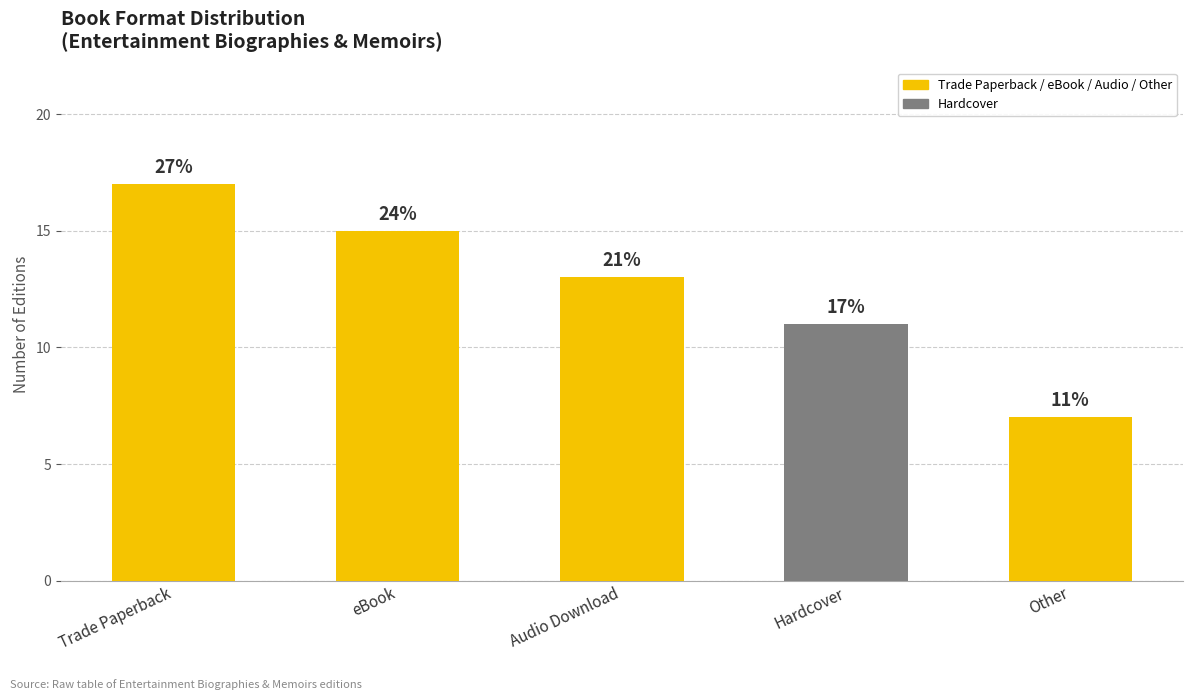

Reading left to right, transcribe all the data shown in this chart.

17	15	13	11	7